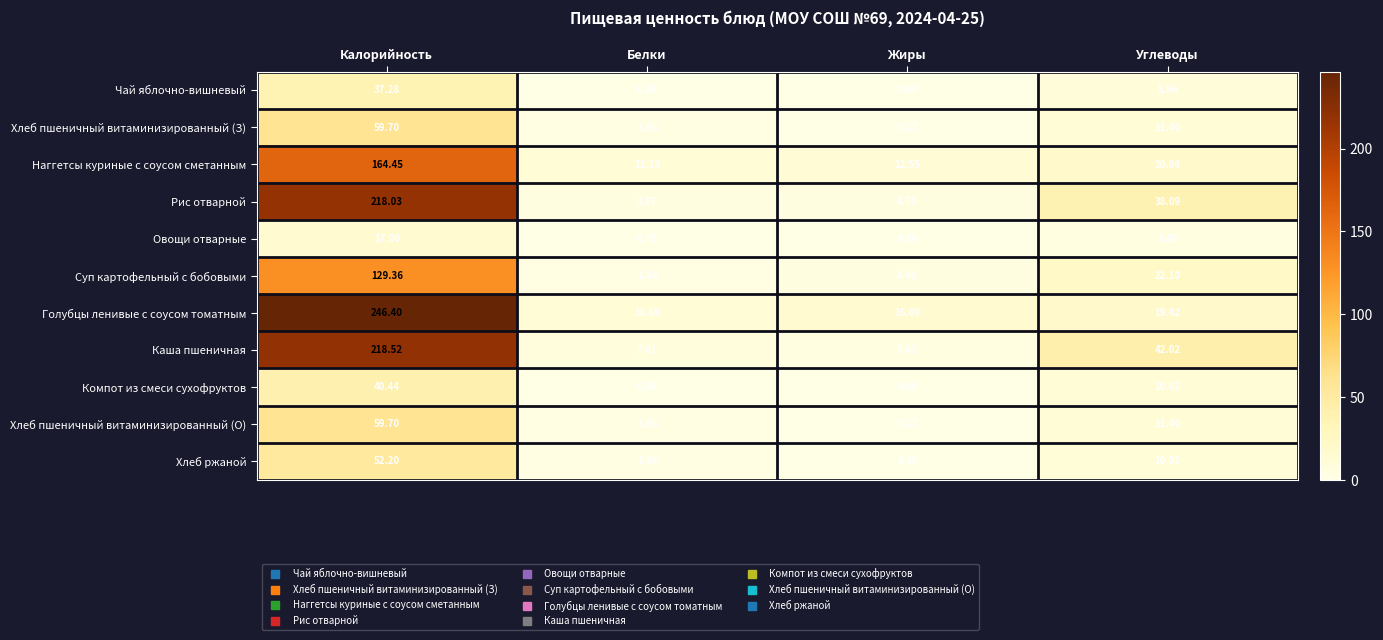

Is the value of Голубцы ленивые с соусом томатным at Белки greater than the value of Хлеб пшеничный витаминизированный (О) at Белки?

Yes